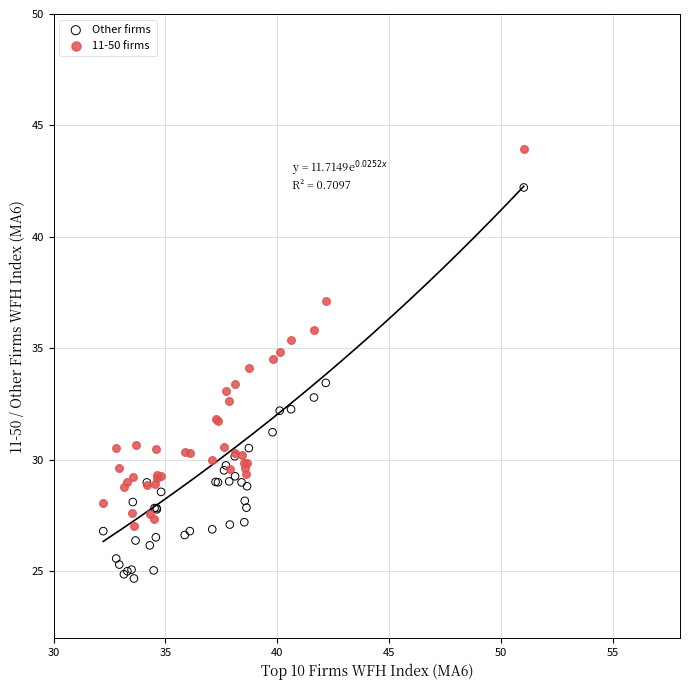

Which series contains the lowest Y value?

Other firms